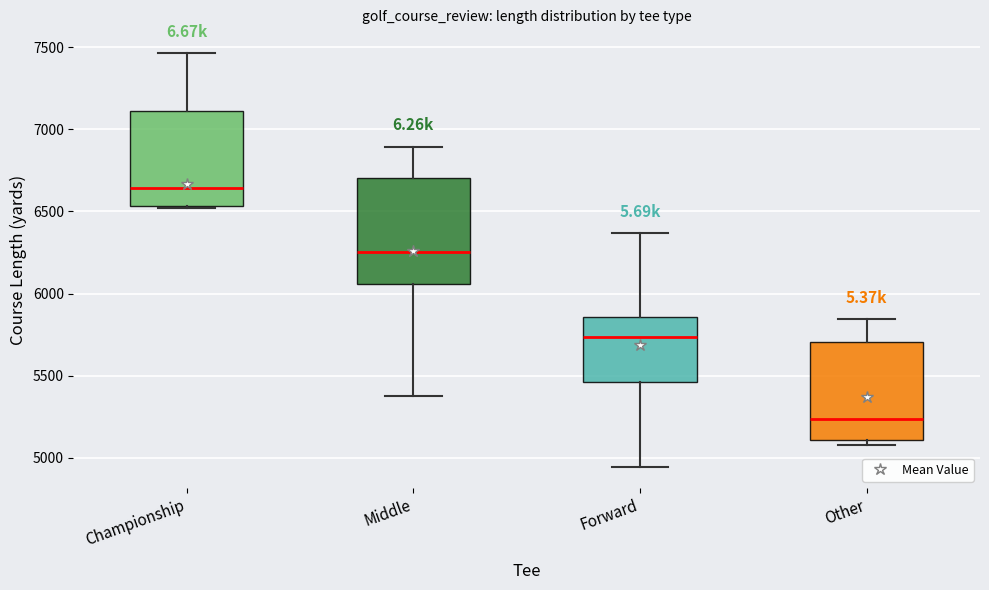

Comparing the boxes themselves (not the whiskers), which one is the tallest?

Middle